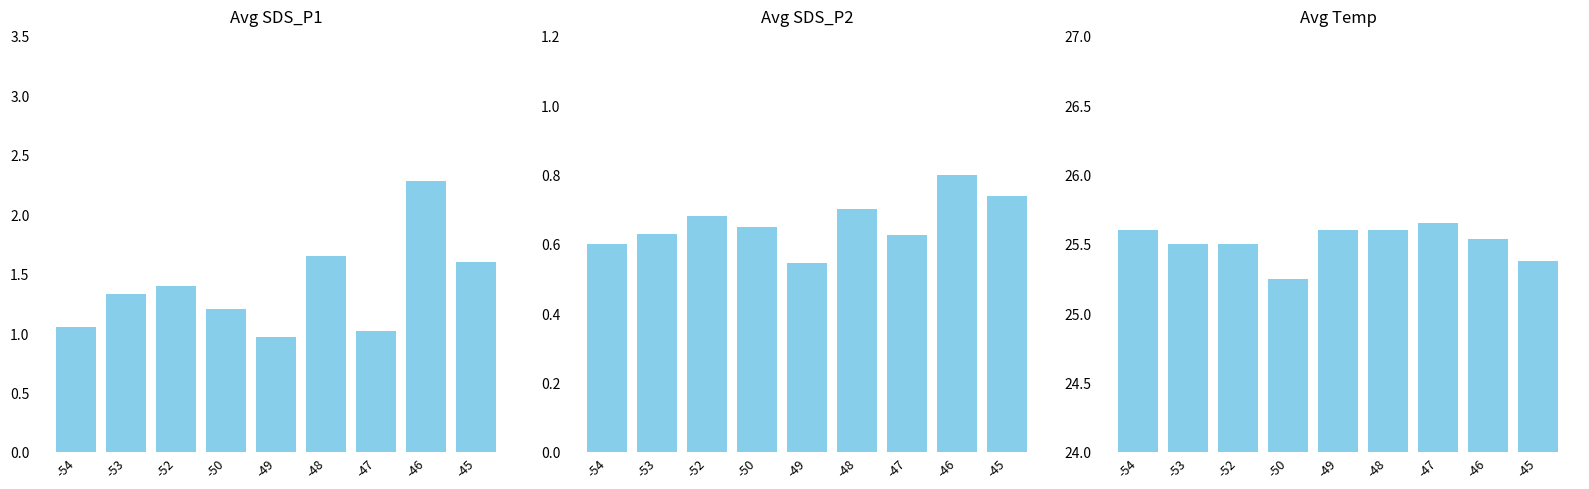

The value of Avg Temp at -48 is 43.9. True or false?

False